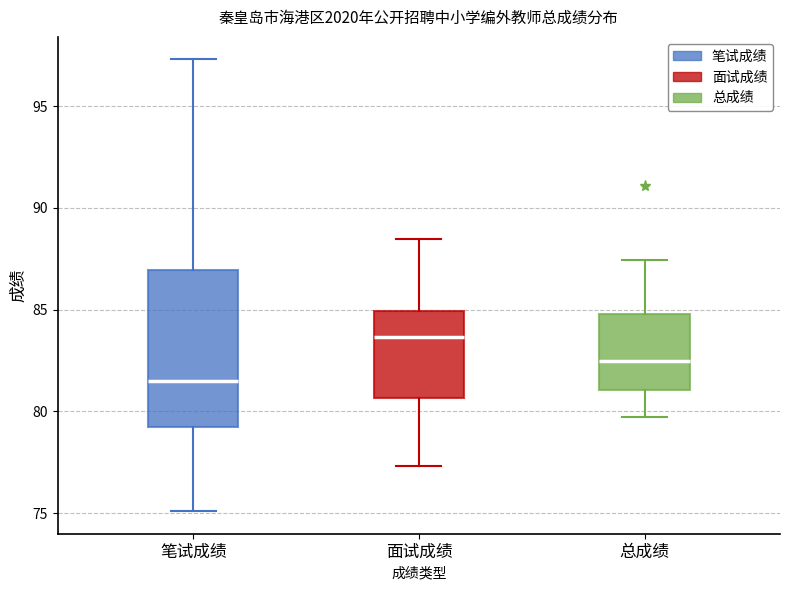

Reading left to right, transcribe this box plot: for each box, give where its median line is, the range the box spans, and where its two whiskers end, as read against the y-axis. The values are not printed on the chart, so give them approximately, as read against the axis.

笔试成绩: median 81.5, box 79.5 to 87.0, whiskers 75.0 to 97.5
面试成绩: median 83.5, box 80.5 to 85.0, whiskers 77.5 to 88.5
总成绩: median 82.5, box 81.0 to 85.0, whiskers 79.5 to 87.5